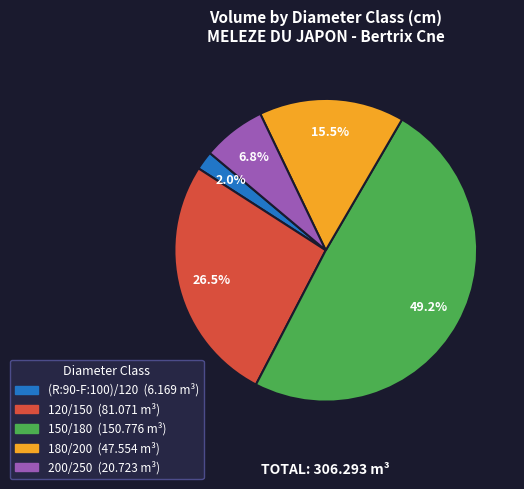

Is the sum of 200/250 and 120/150 greater than half?

No